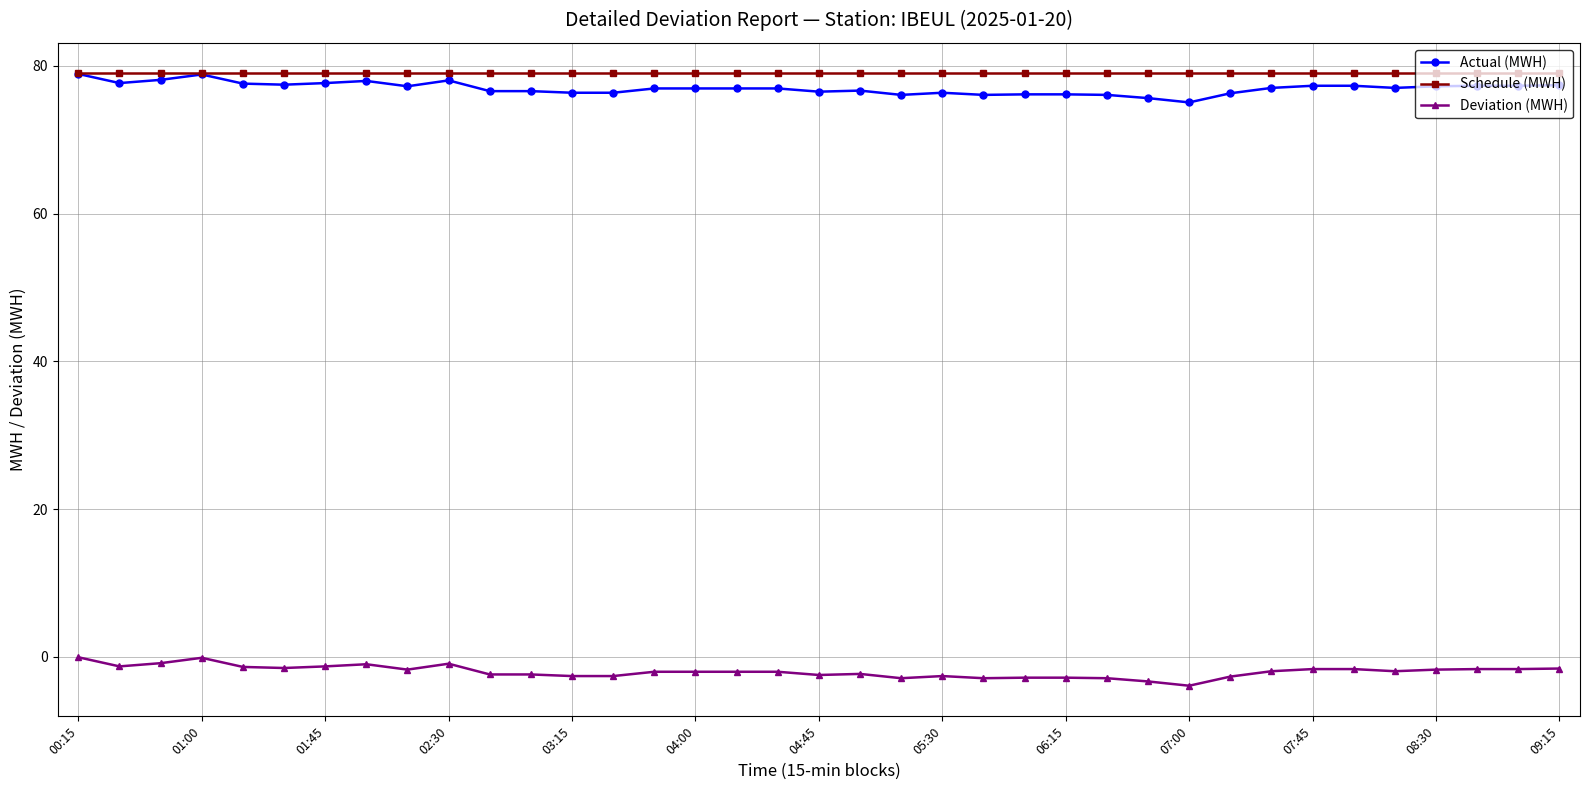

What is the value of the Actual (MWH) point at the 17th from the left?

76.9